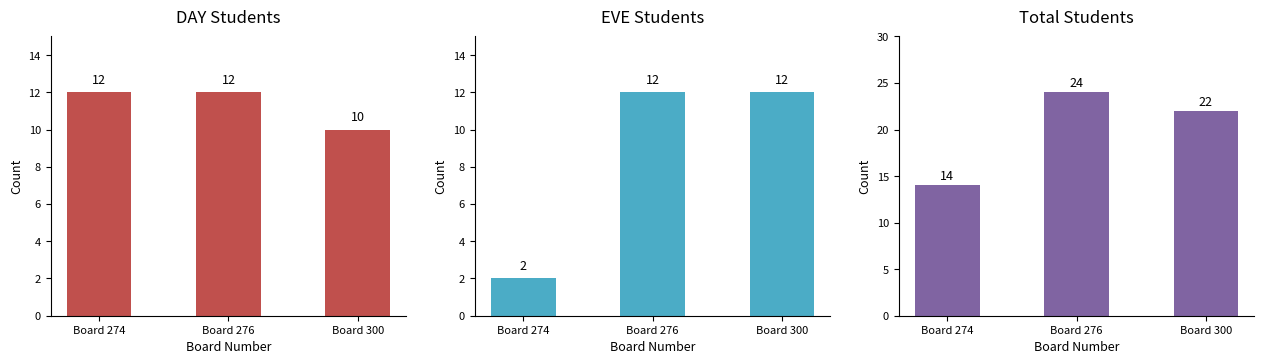

What is the value of the EVE bar at the 2nd from the left?

12